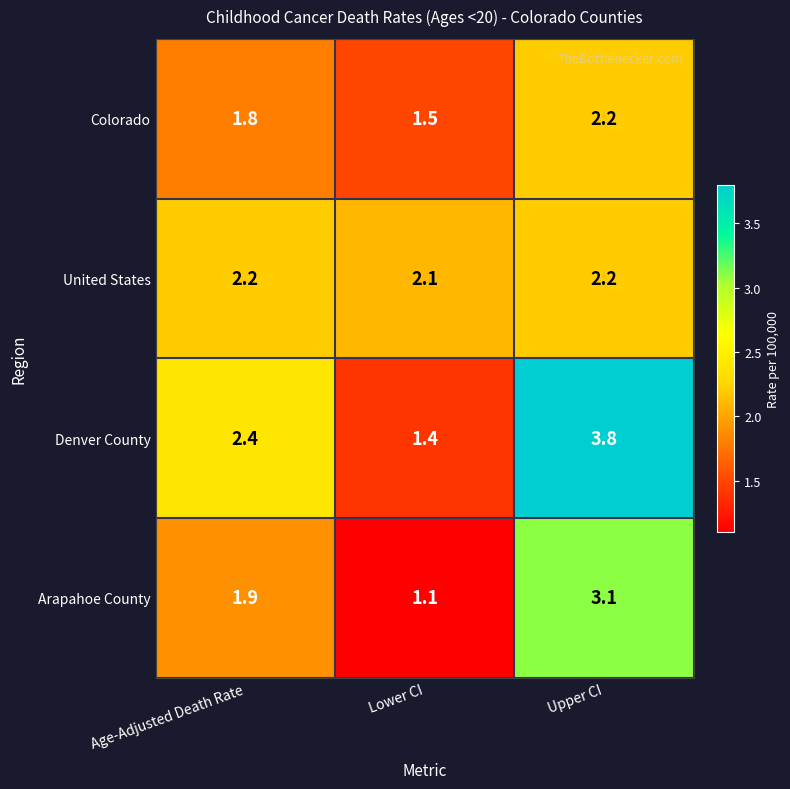

At which category is the sum across all series the highest?

Upper CI